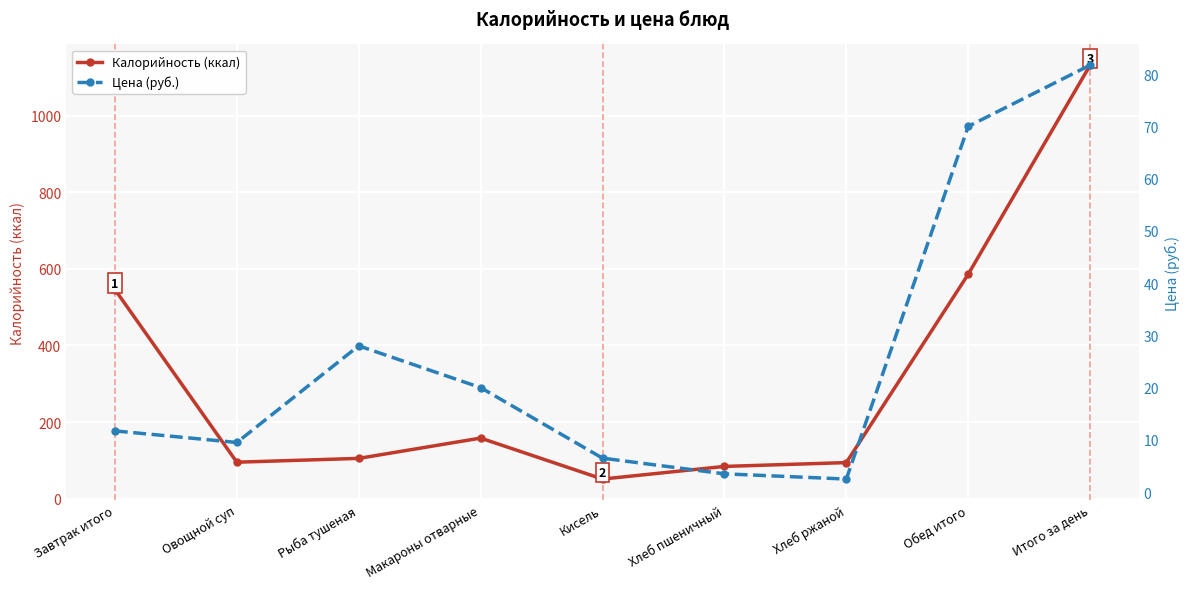

Reading left to right, transcribe all the data shown in this chart.

Калорийность (ккал): Завтрак итого=546.0	Овощной суп=95.0	Рыба тушеная=105.0	Макароны отварные=158.0	Кисель=51.0	Хлеб пшеничный=84.0	Хлеб ржаной=94.0	Обед итого=586.0	Итого за день=1132.0
Цена (руб.): Завтрак итого=11.7	Овощной суп=9.5	Рыба тушеная=28.0	Макароны отварные=20.0	Кисель=6.5	Хлеб пшеничный=3.5	Хлеб ржаной=2.5	Обед итого=70.0	Итого за день=81.7